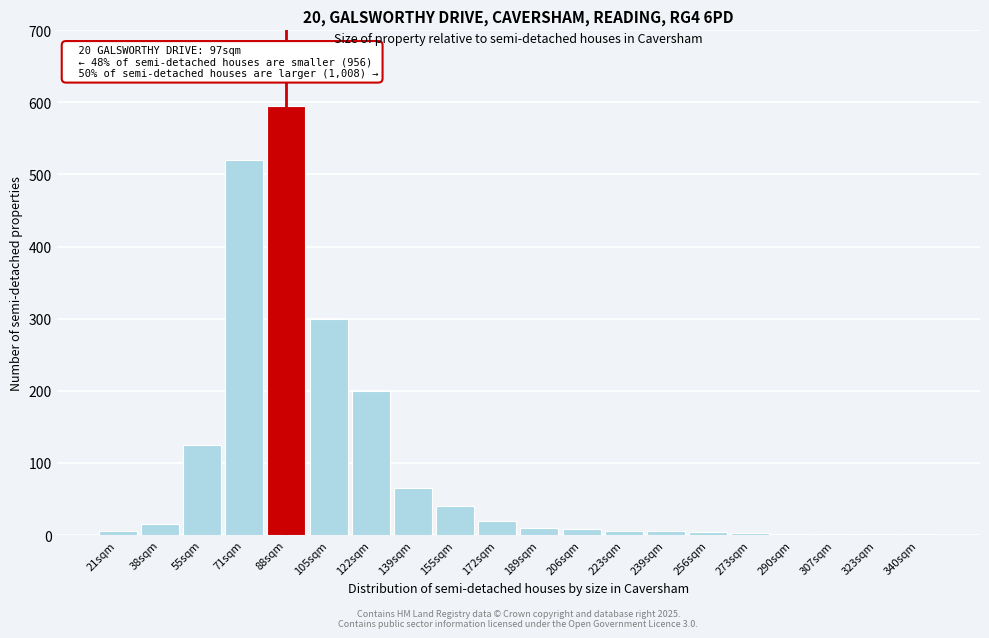

The chart shows a value of 65 at 139sqm. True or false?

True